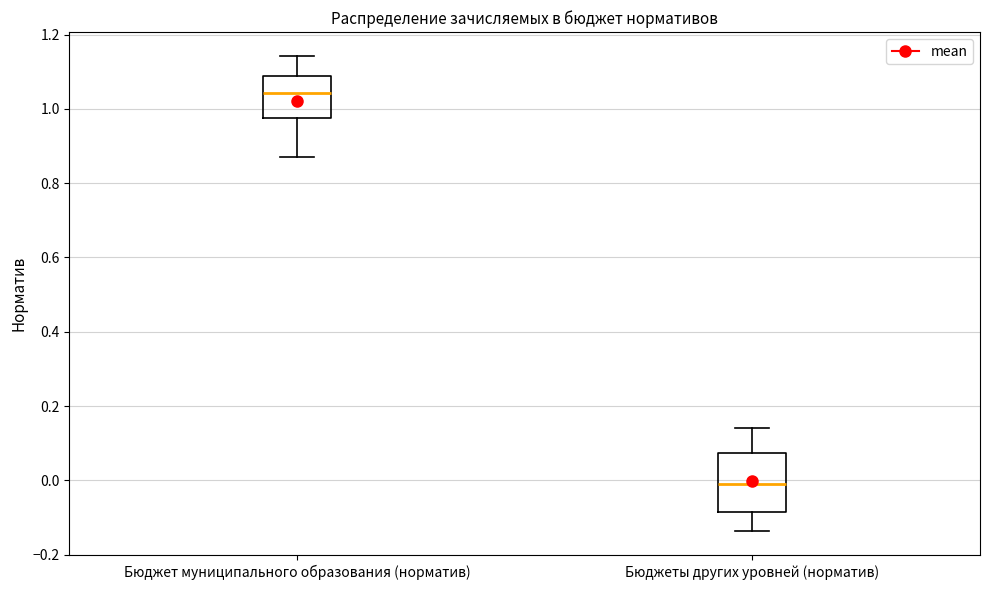

Which box has the lowest median line?

Бюджеты других уровней (норматив)